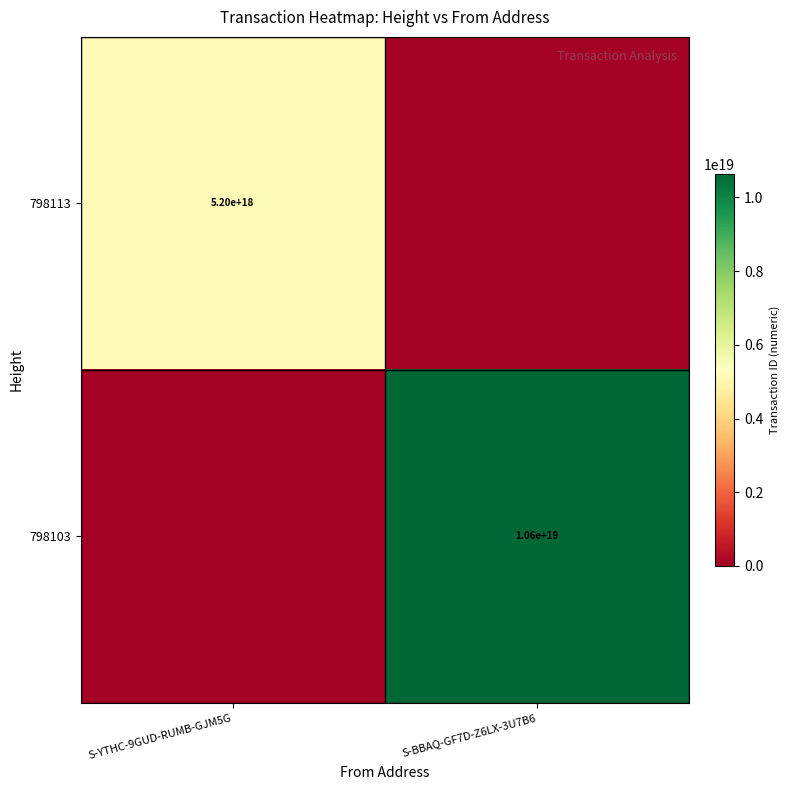

The 798103 series shows 17702841258750687232 at S-BBAQ-GF7D-Z6LX-3U7B6. True or false?

False